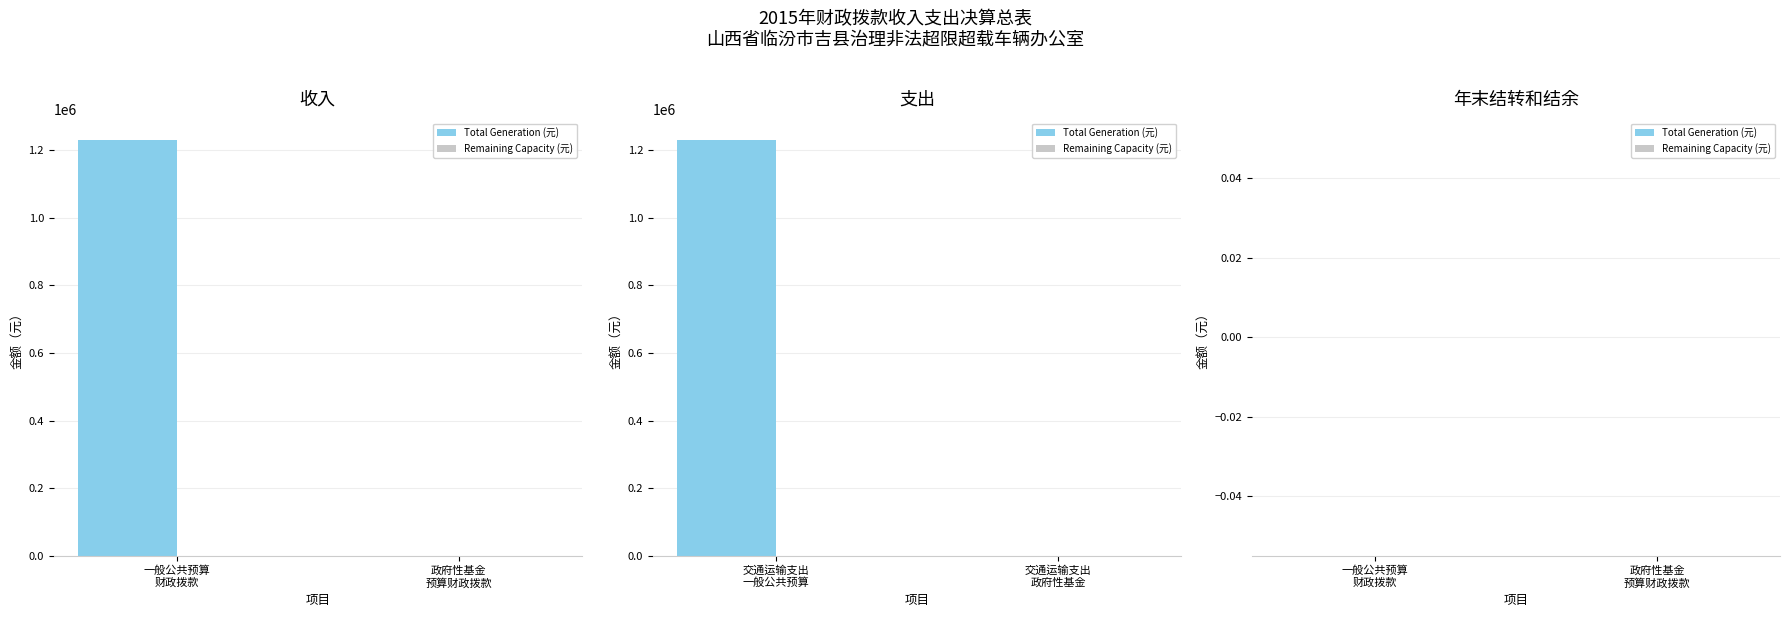

Which category has the lowest value in the 政府性基金预算财政拨款收入 series?

一般公共预算财政拨款